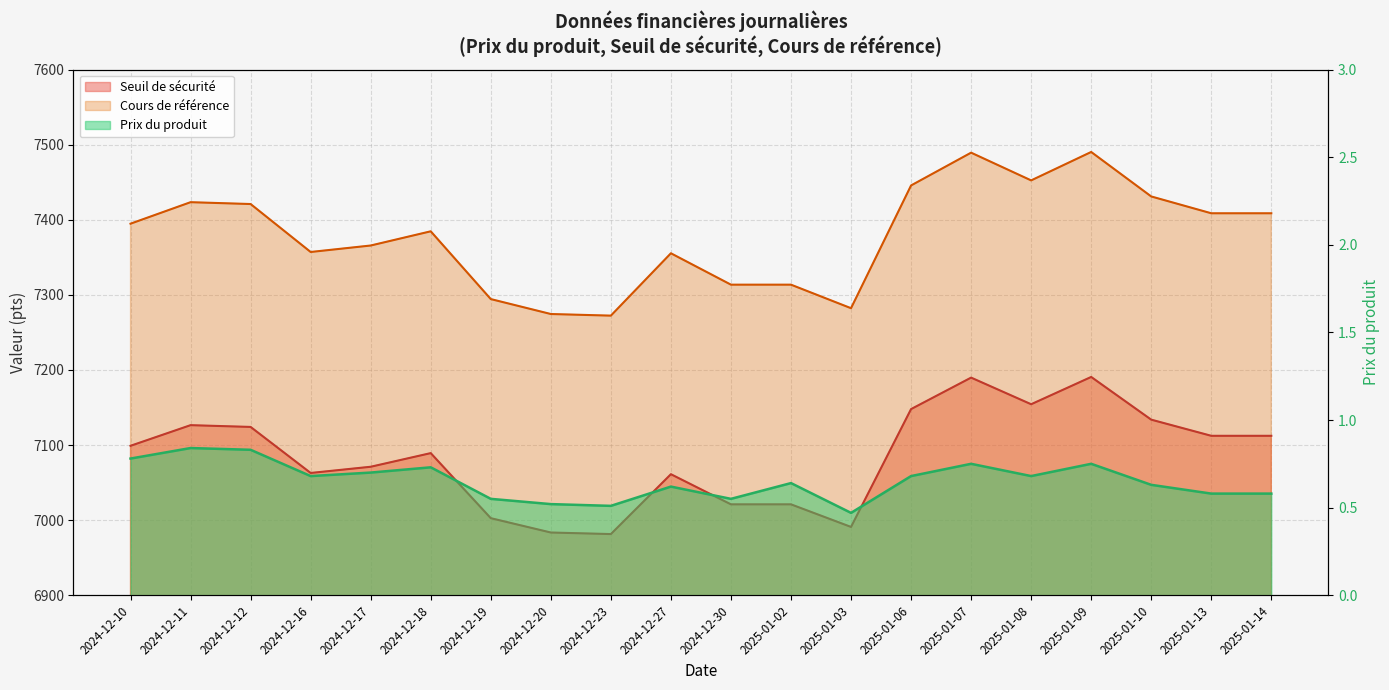

True or false: Prix du produit and Cours de référence cross at least once.

False